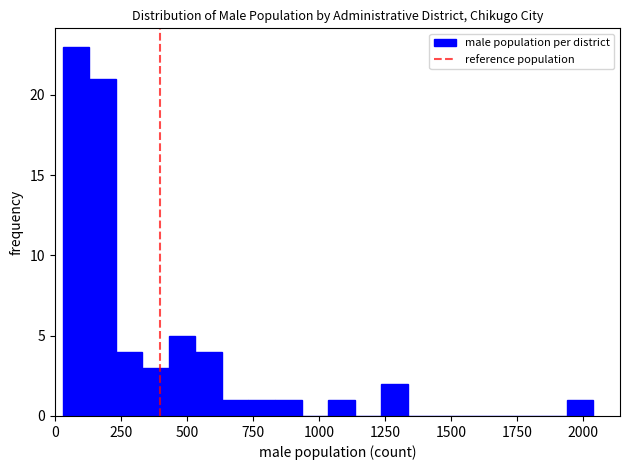

Read against the x-axis, roughly where is the centre of the tallest bar?

100